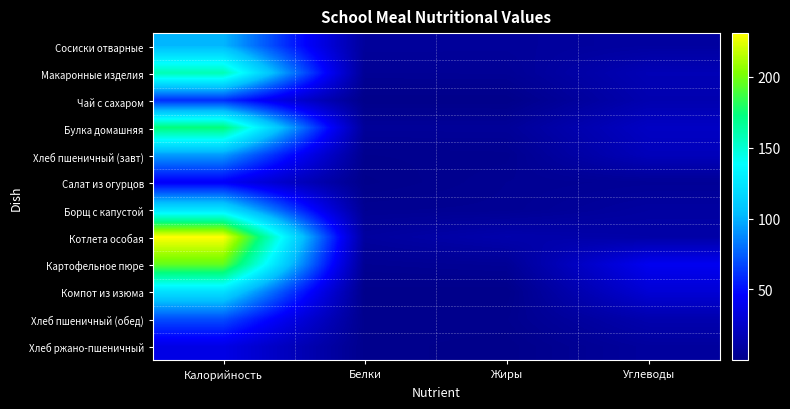

What is the greatest value displayed?

230.7